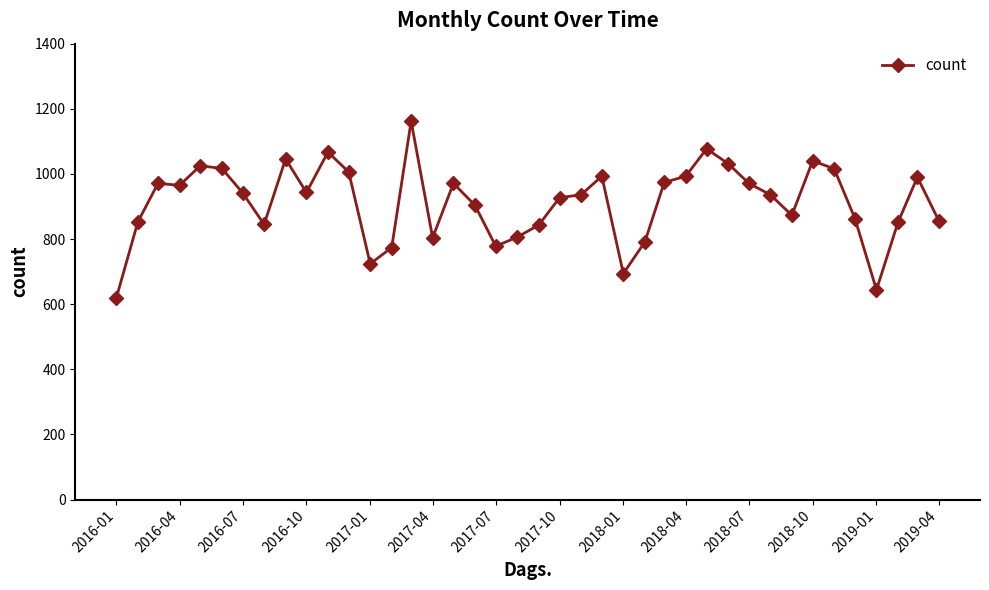

True or false: there are more than 2 points higher than both neighbors.

True